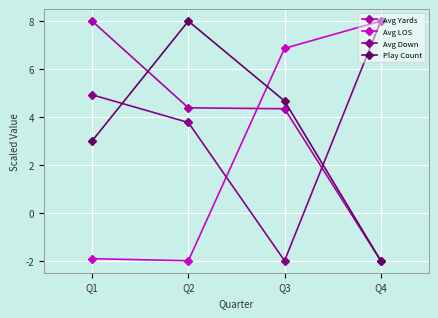

What is the sum of all Play Count values?

13.7